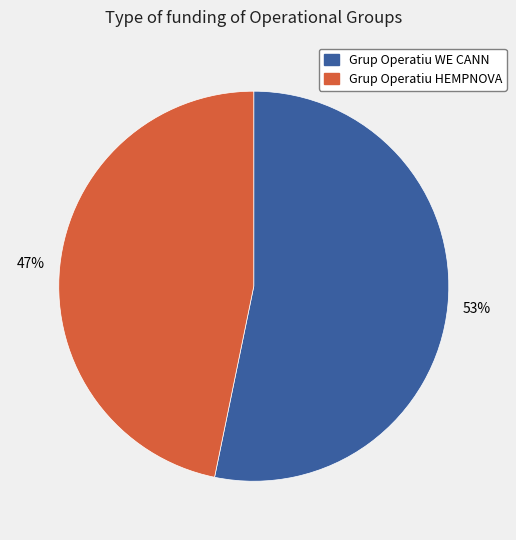

What percentage is the Grup Operatiu HEMPNOVA slice, to the nearest percent?

47%